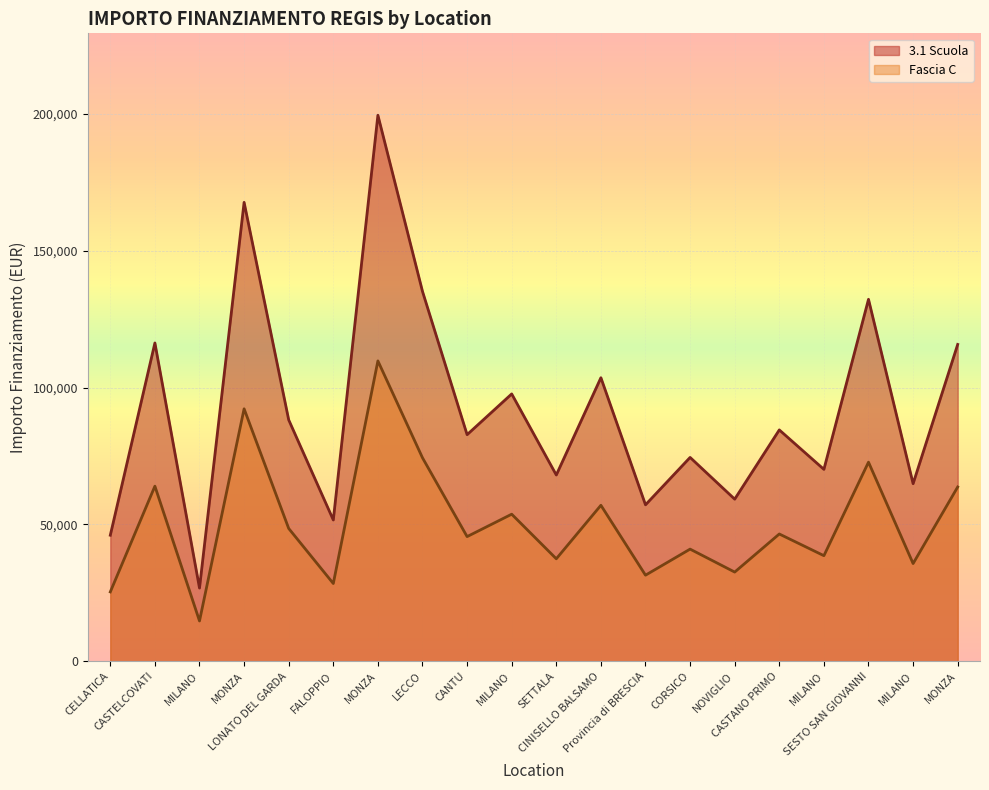

What is the difference between the 3.1 Scuola values at MILANO and MILANO?

5234.3